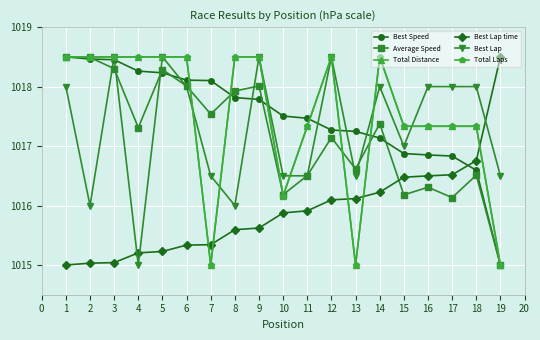

How many lines are shown in the chart?

6